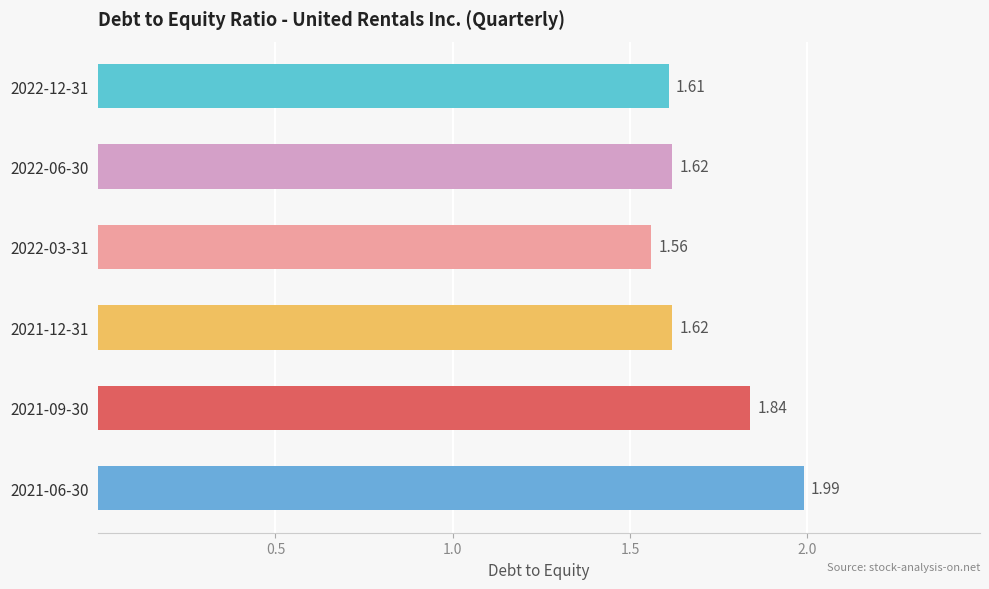

What is the sum of the values at 2021-12-31 and 2022-12-31?

3.2